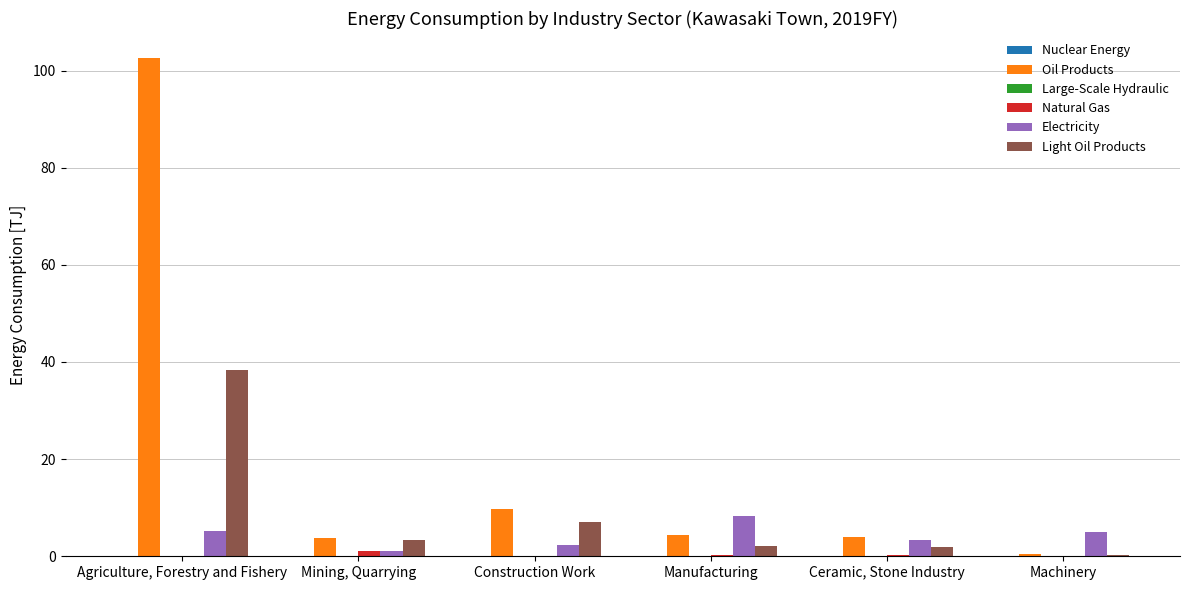

Which series changed the most between Agriculture, Forestry and Fishery and Ceramic, Stone Industry?

Oil Products